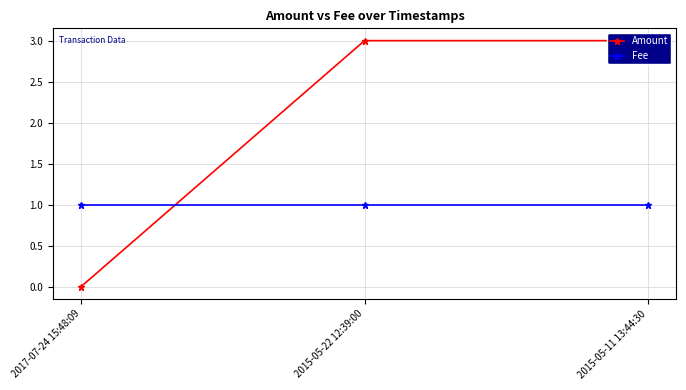

What is the sum of all Amount values?

6